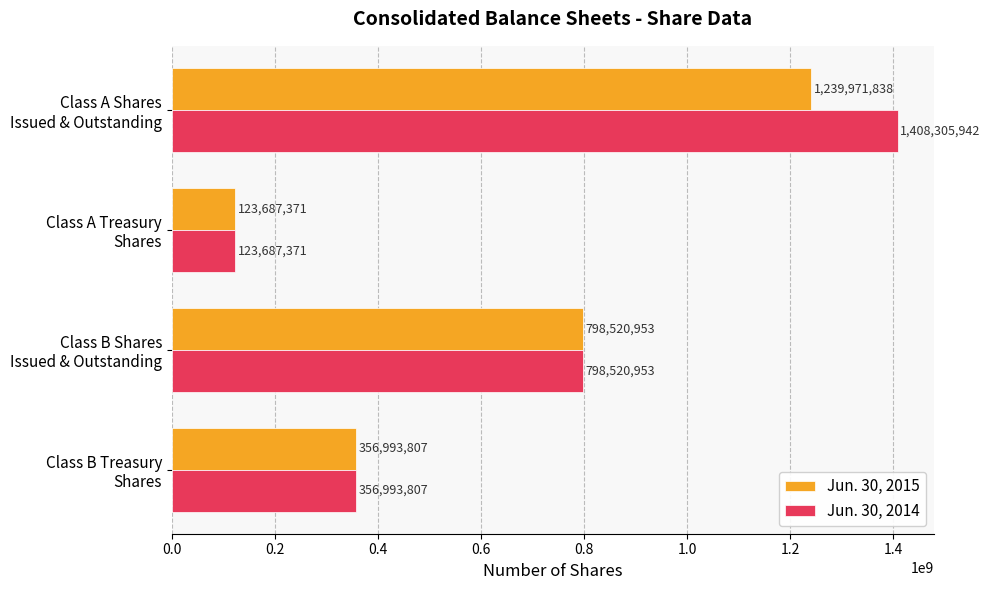

Which series has the widest spread of values?

Jun. 30, 2014